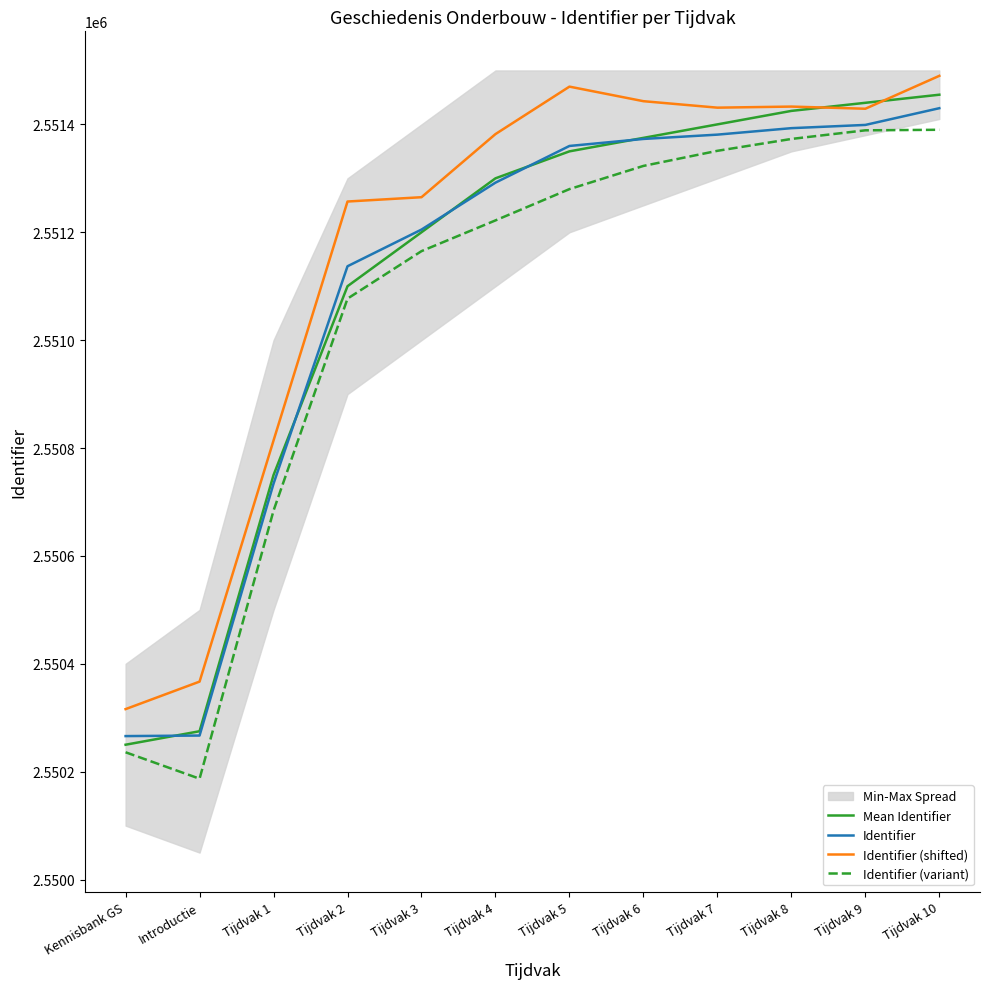

At how many categories does at least one series exceed 2551133?

9